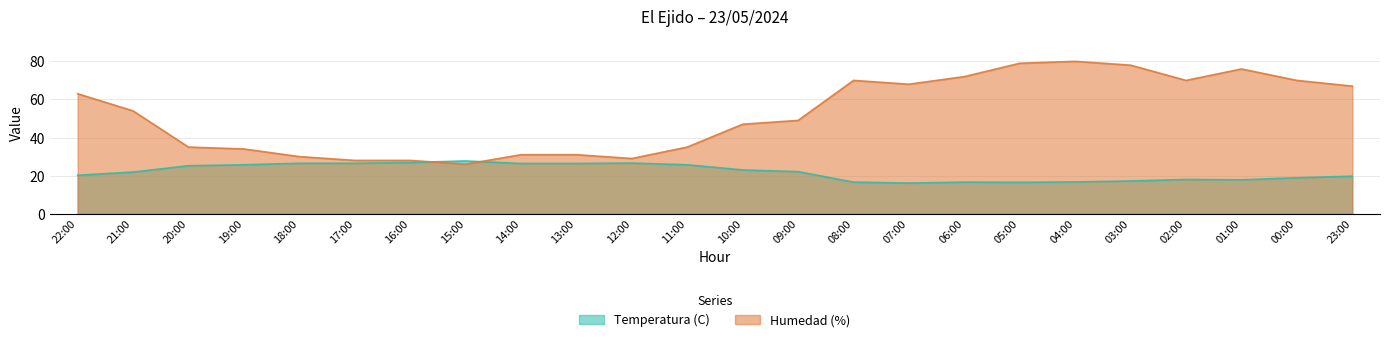

Reading left to right, what are all the values shown in this chart?

Temperatura (C): 20.2	21.9	25.2	25.7	26.5	26.5	26.9	27.7	26.4	26.4	26.6	25.7	23.0	22.1	16.6	16.1	16.6	16.5	16.7	17.2	18.0	17.8	18.9	19.7
Humedad (%): 63.0	54.0	35.0	34.0	30.0	28.0	28.0	26.0	31.0	31.0	29.0	35.0	47.0	49.0	70.0	68.0	72.0	79.0	80.0	78.0	70.0	76.0	70.0	67.0